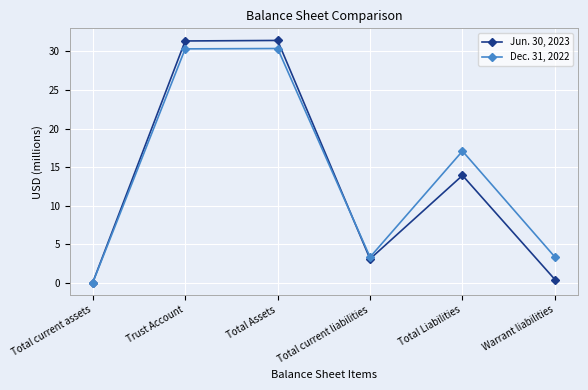

Rank the series by their maximum value, from highest to lowest.

Jun. 30, 2023, Dec. 31, 2022